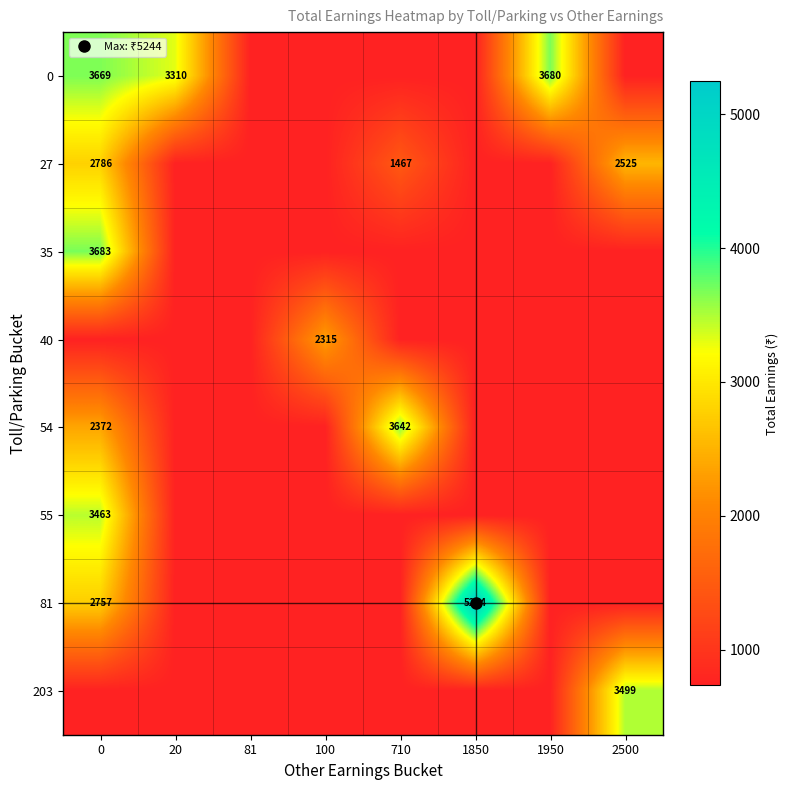

Rank the series by their maximum value, from highest to lowest.

81, 35, 0, 54, 203, 55, 27, 40